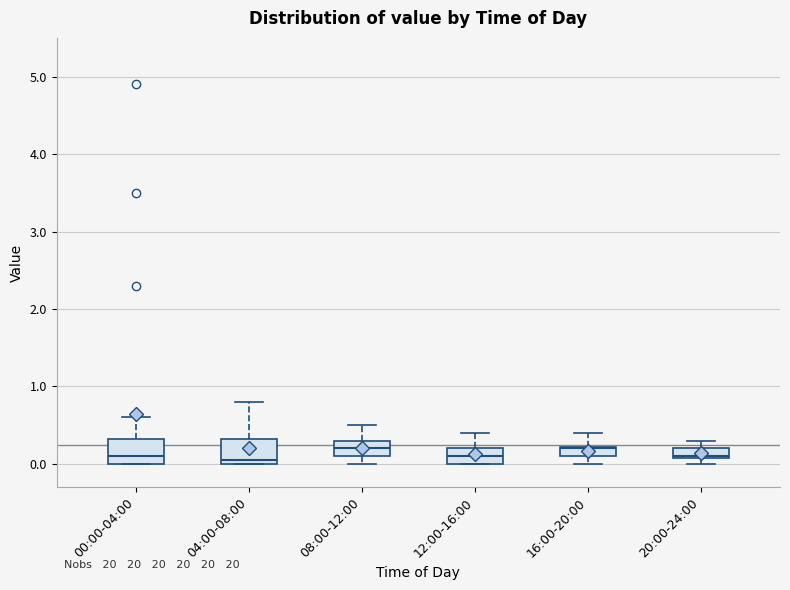

Where does the upper whisker of the box for 16:00-20:00 end on the y-axis? The values are not printed on the chart, so give them approximately, as read against the axis.

0.4